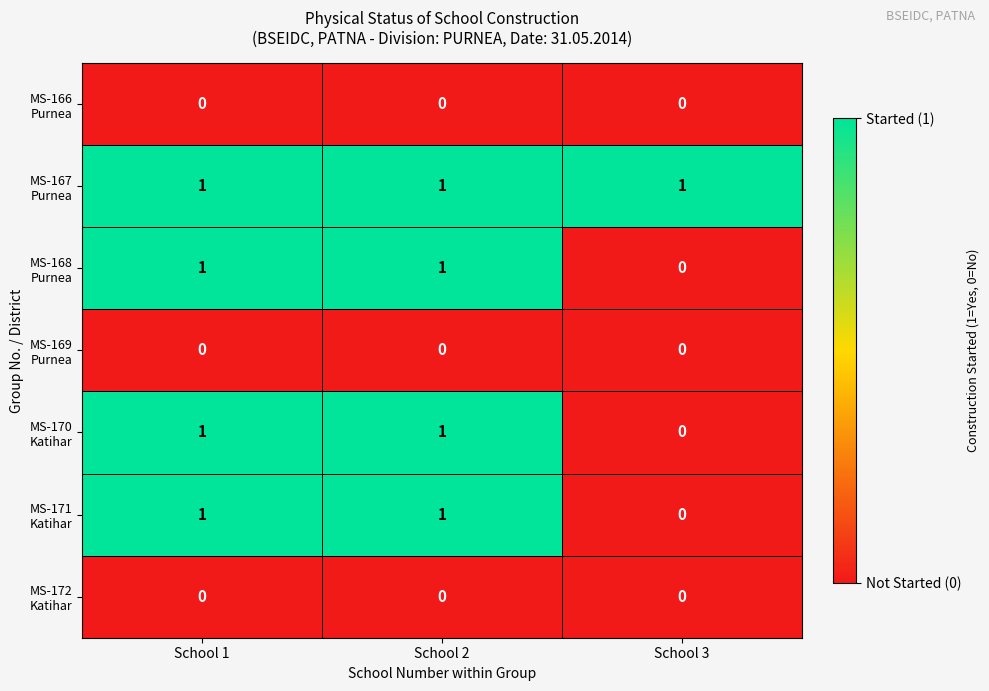

What is the total value across all series at School 1?

4